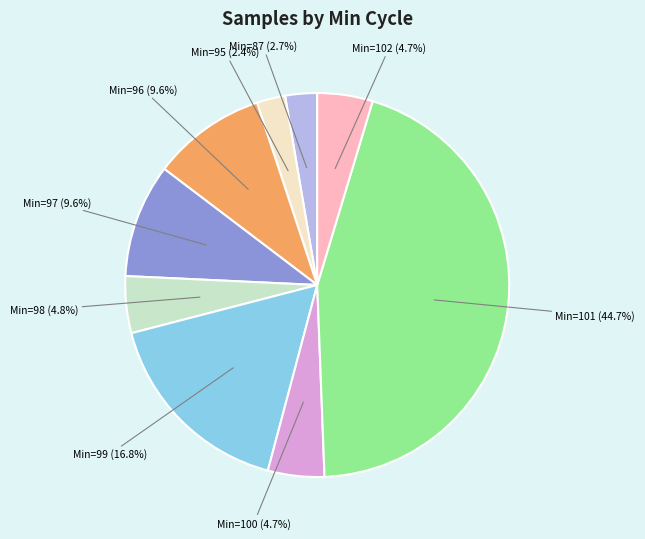

Is there any slice that represents more than half of the pie?

No